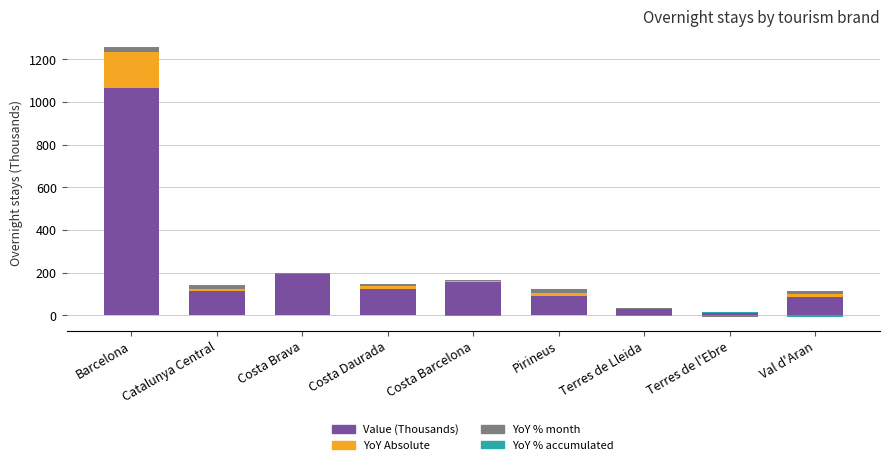

What is the total value across all series at Catalunya Central?

142.8